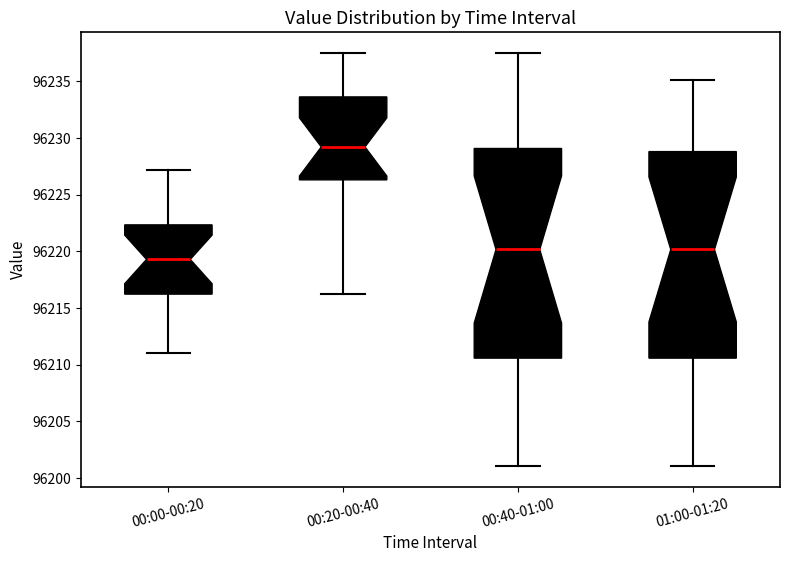

Where does the upper whisker of the box for 00:00-00:20 end on the y-axis? The values are not printed on the chart, so give them approximately, as read against the axis.

96227.0